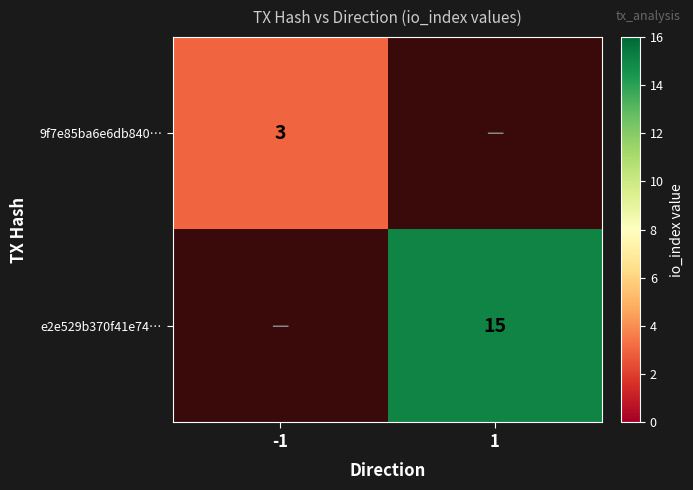

The 9f7e85ba6e6db840… series shows 3 at -1. True or false?

True